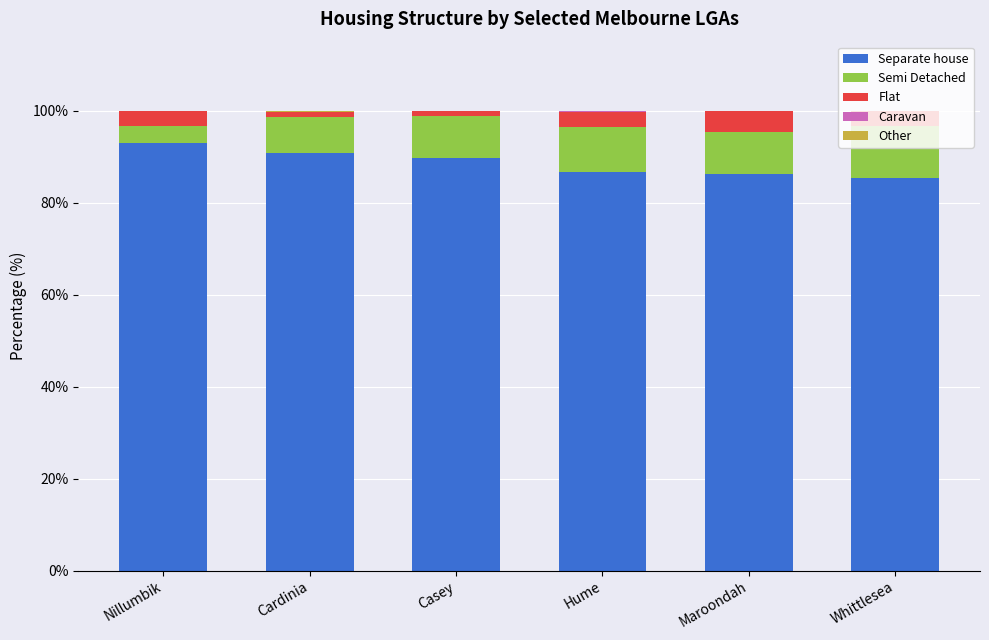

The Separate house series shows 86.7 at Hume. True or false?

True